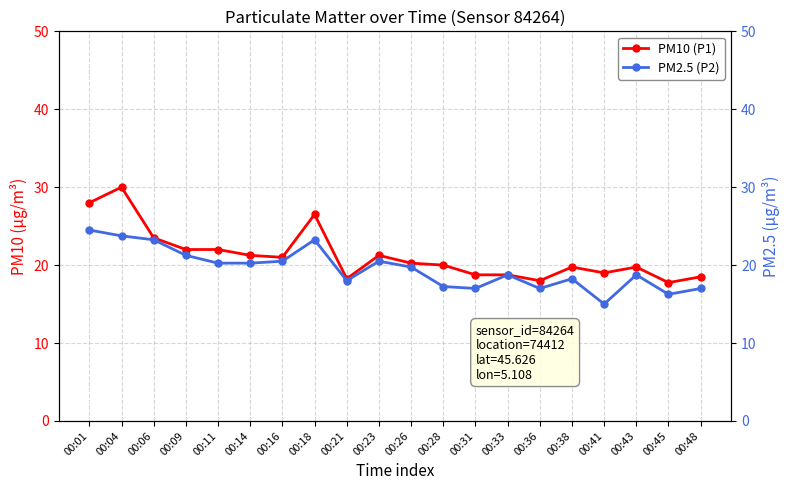

What is the value of the PM2.5 (P2) point at the 16th from the left?

18.2